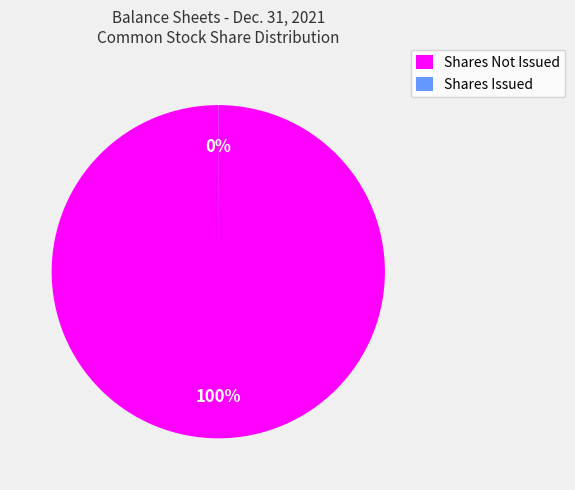

What percentage is the Shares Not Issued slice, to the nearest percent?

100%